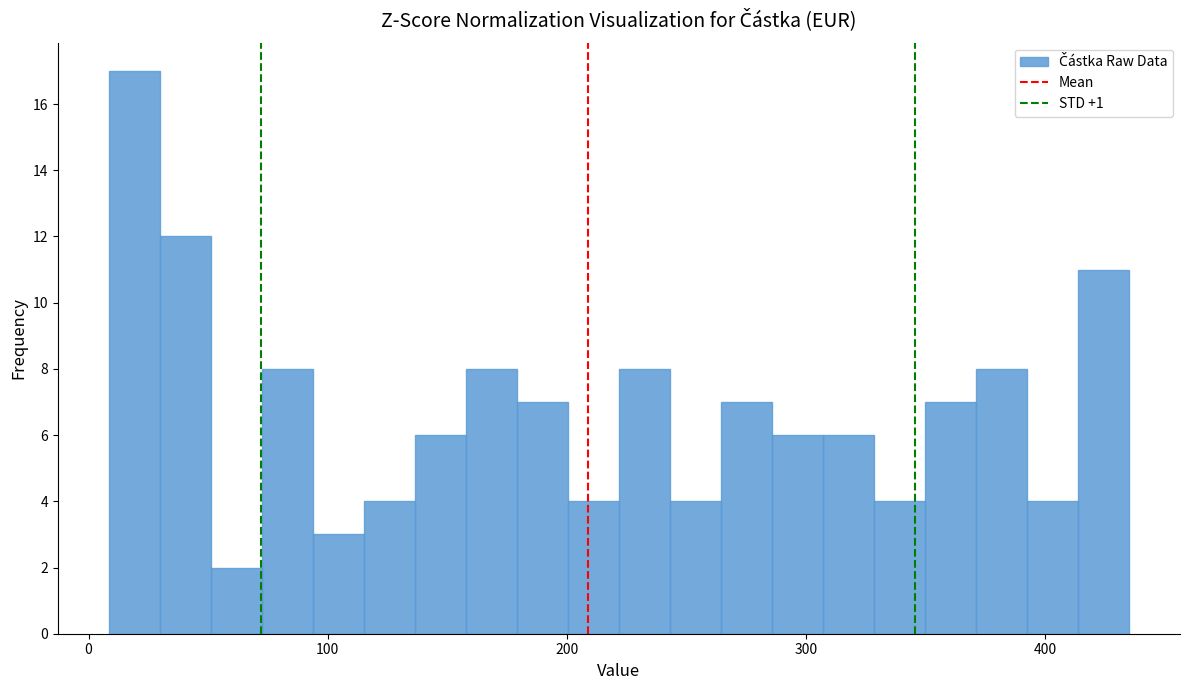

Read against the x-axis, roughly where is the centre of the tallest bar?

20